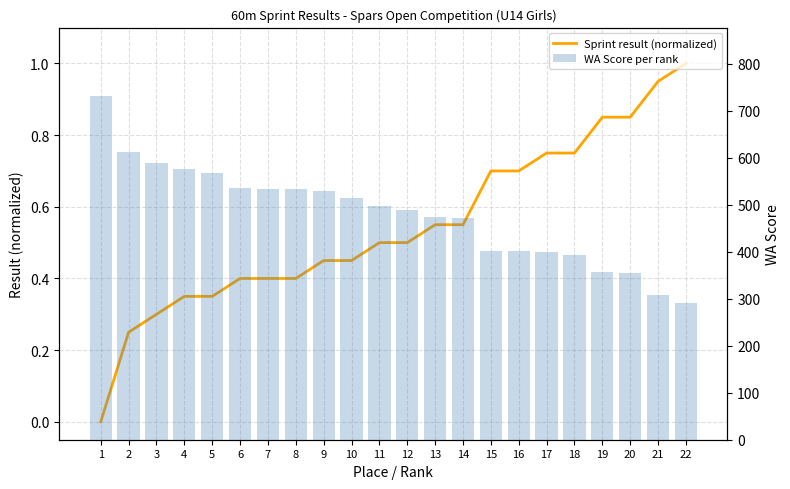

What is the sum of all Sprint result (normalized) values?

12.0